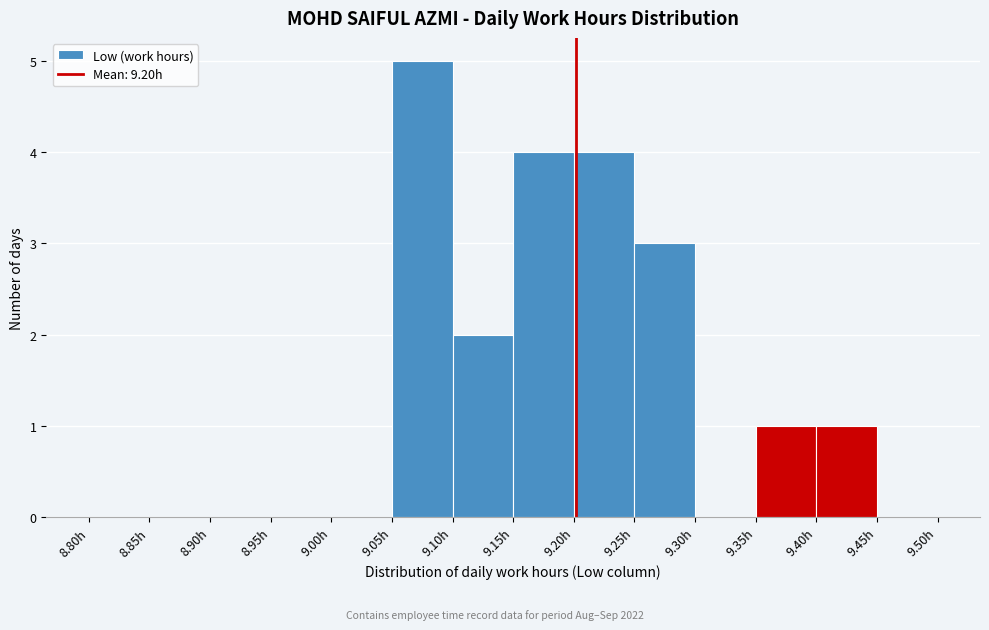

What is the height of the bar covering 9.25 to 9.30 on the x-axis? The values are not printed on the chart, so give them approximately, as read against the axis.

3